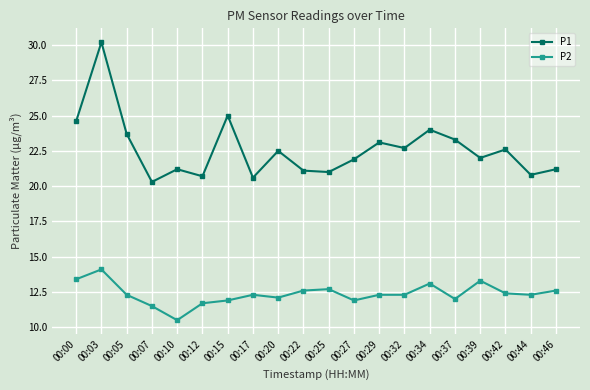

At which category is the sum across all series the highest?

00:03